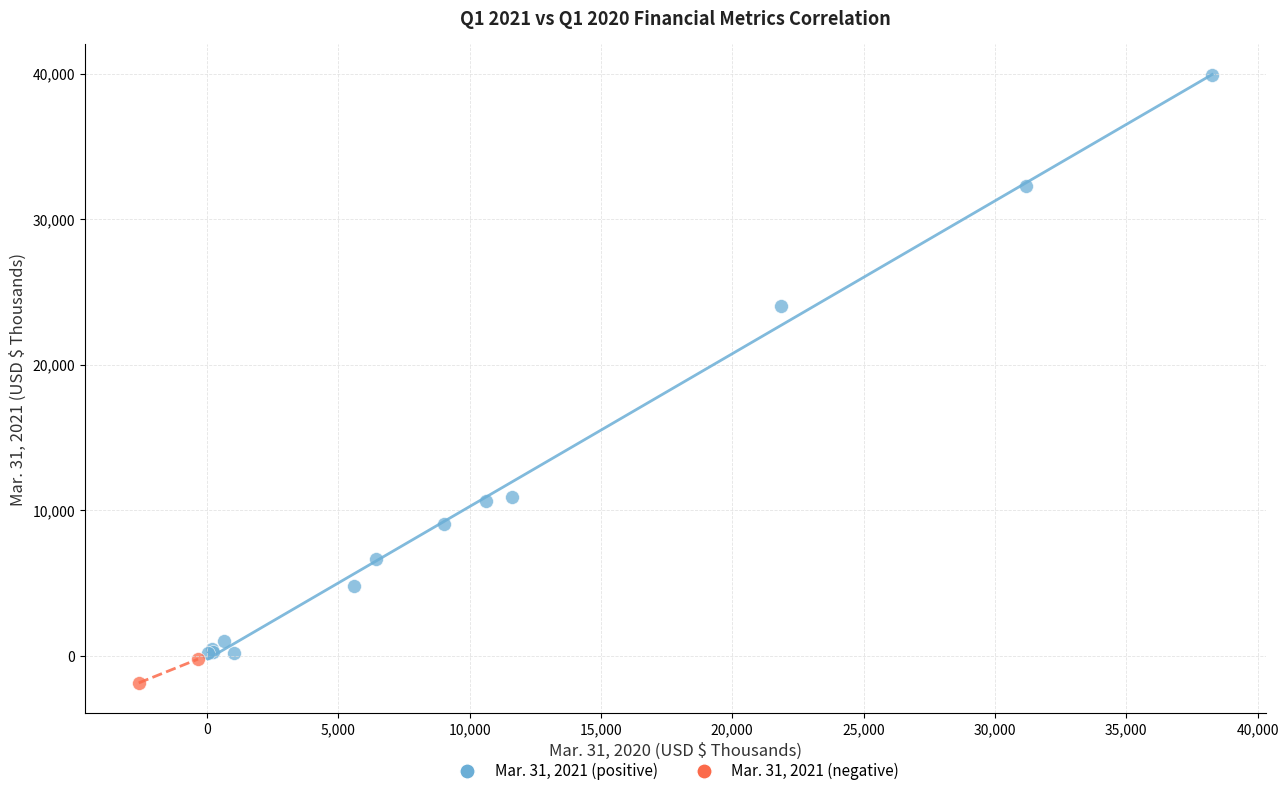

What are all the series names shown in the legend?

Mar. 31, 2021 (positive), Mar. 31, 2021 (negative)